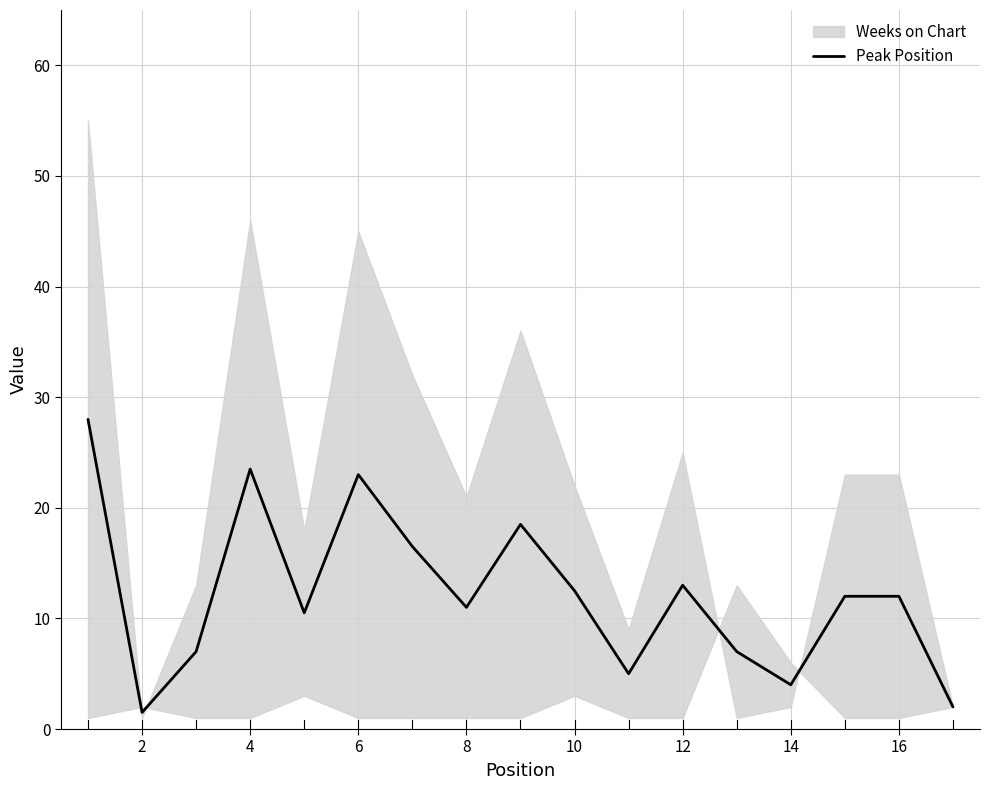

Does the chart display data point markers on the line(s)?

No